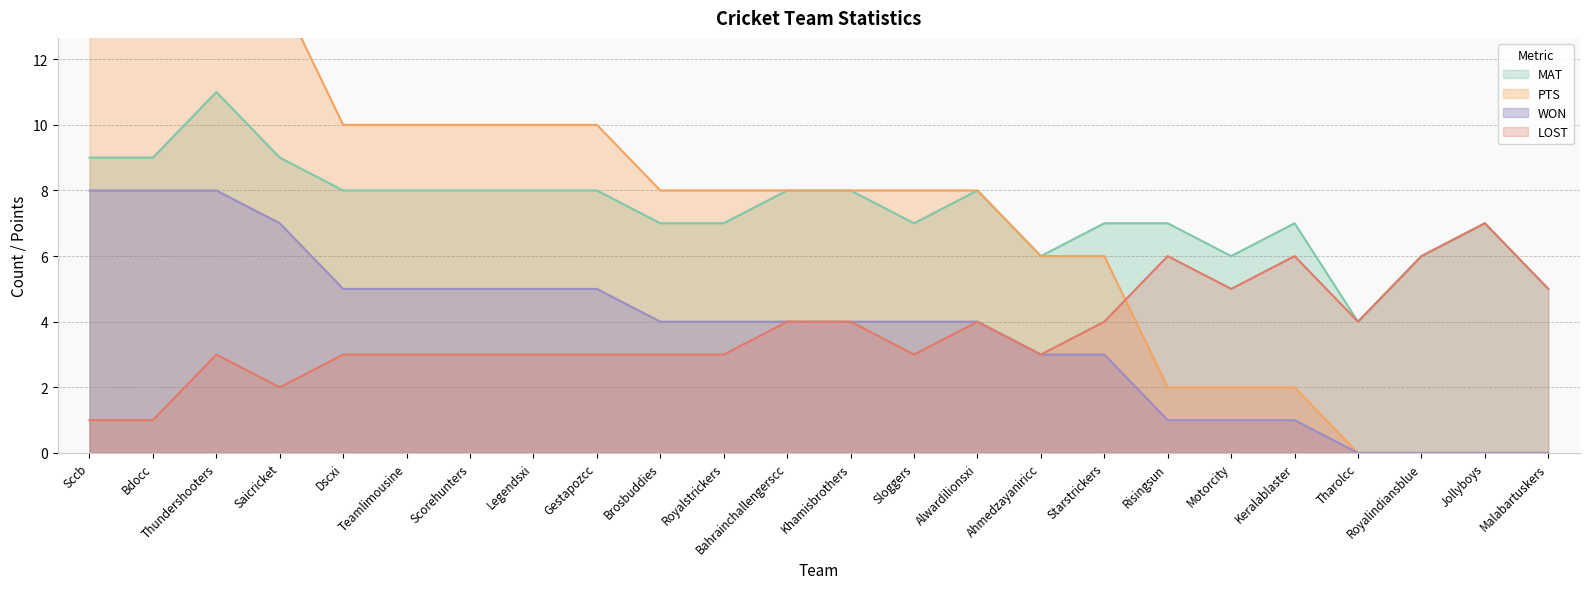

True or false: WON has a value of 0 at Jollyboys.

True